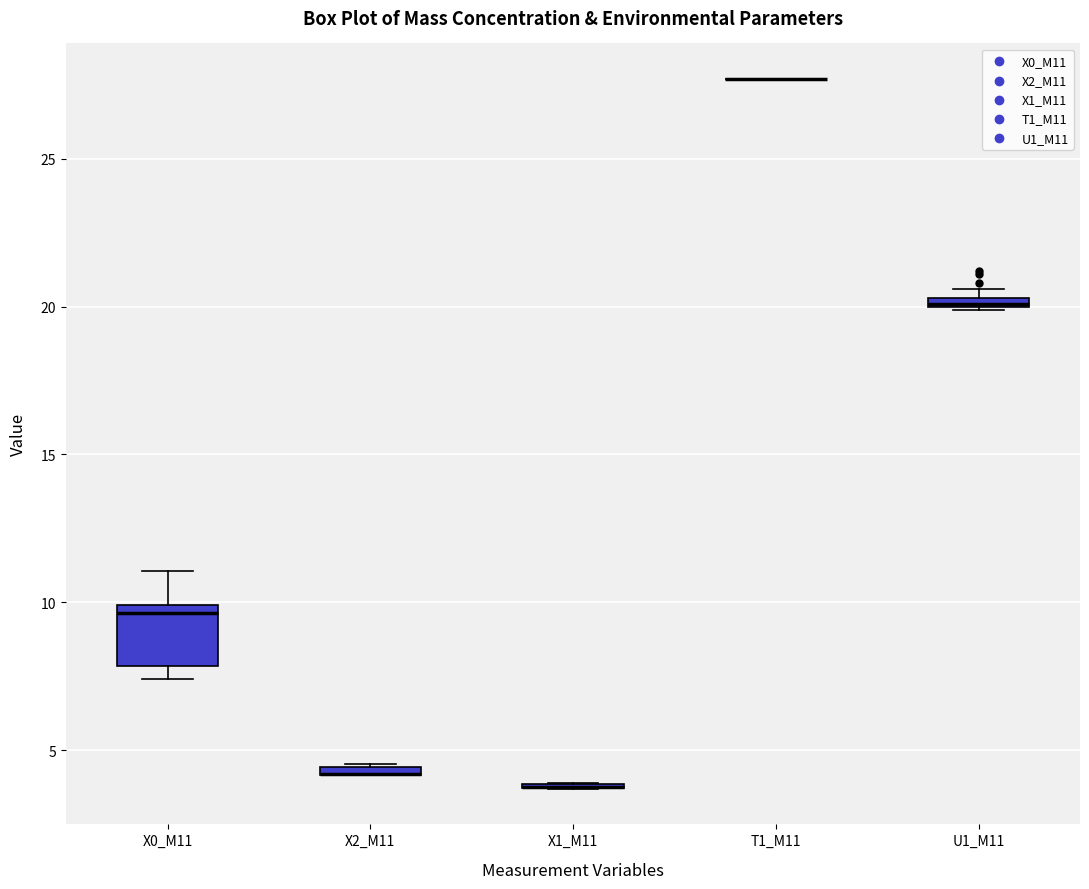

Where does the upper whisker of the box for X0_M11 end on the y-axis? The values are not printed on the chart, so give them approximately, as read against the axis.

11.0